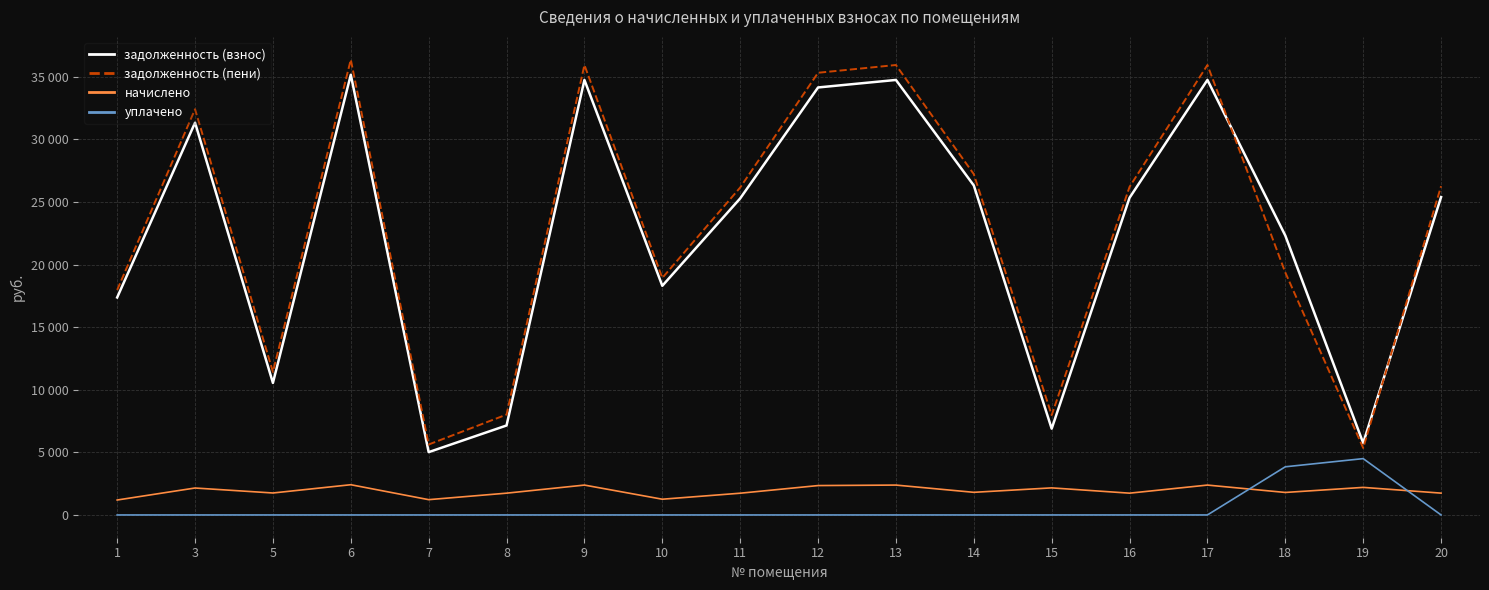

Does the chart display data point markers on the line(s)?

No